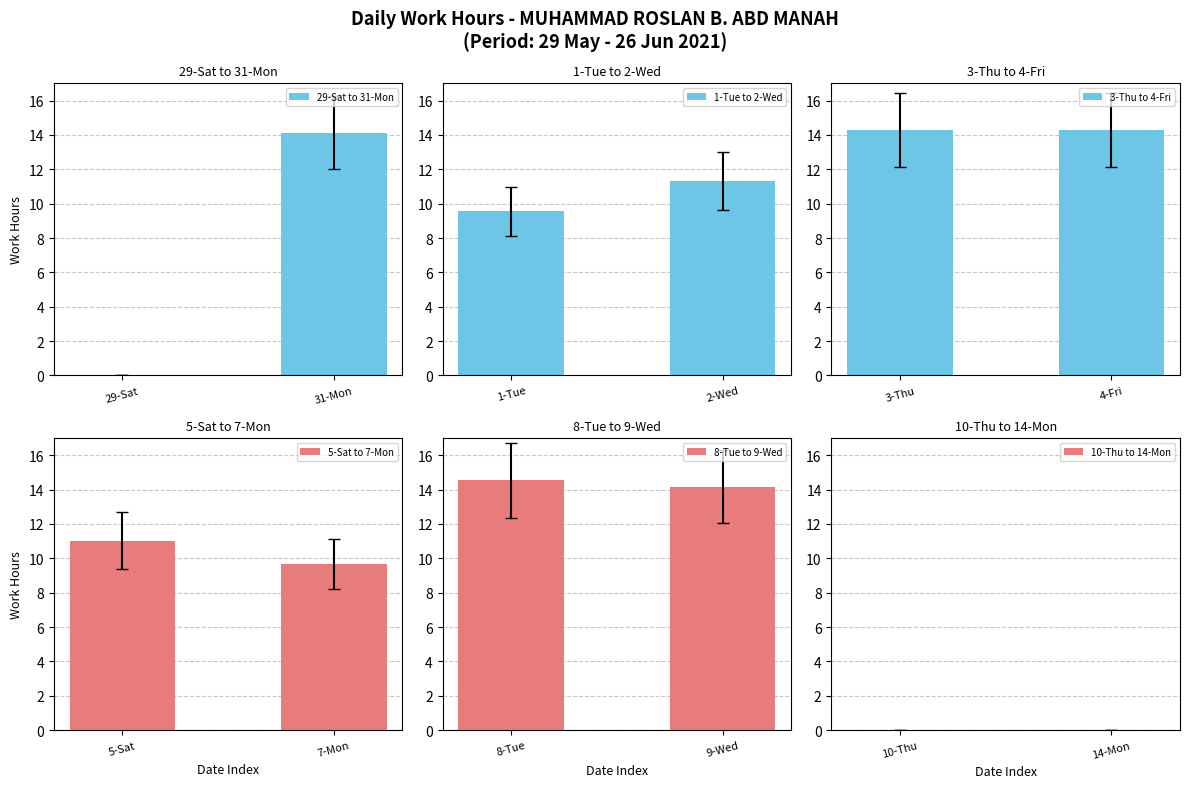

At which label does 5-Sat to 7-Mon first exceed 11?

5-Sat